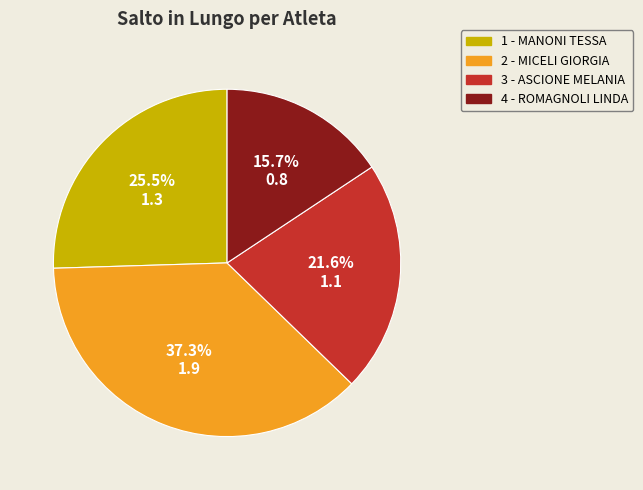

Is there any slice that represents more than half of the pie?

No